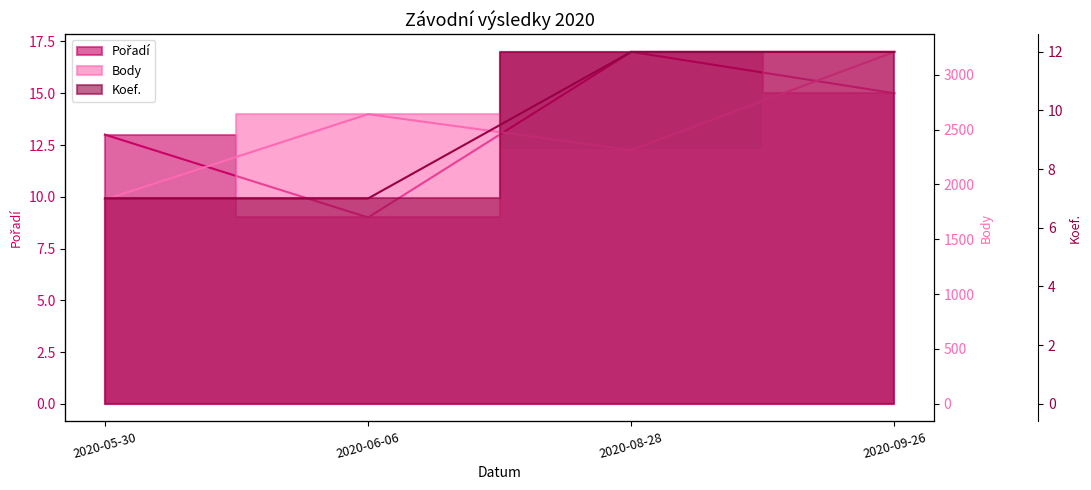

True or false: Body and Pořadí intersect in this chart.

False